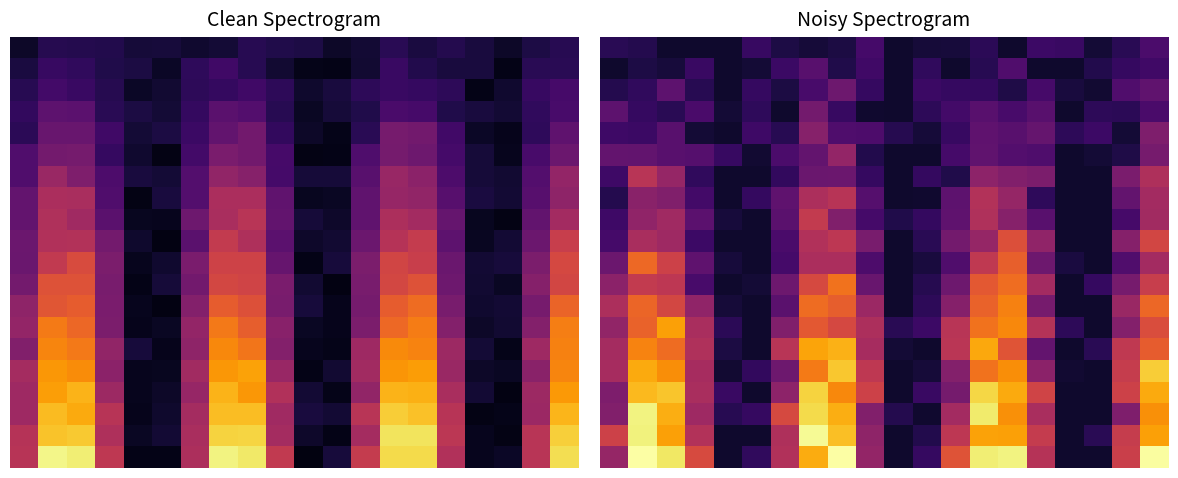

Which category has the highest value across all series?

1